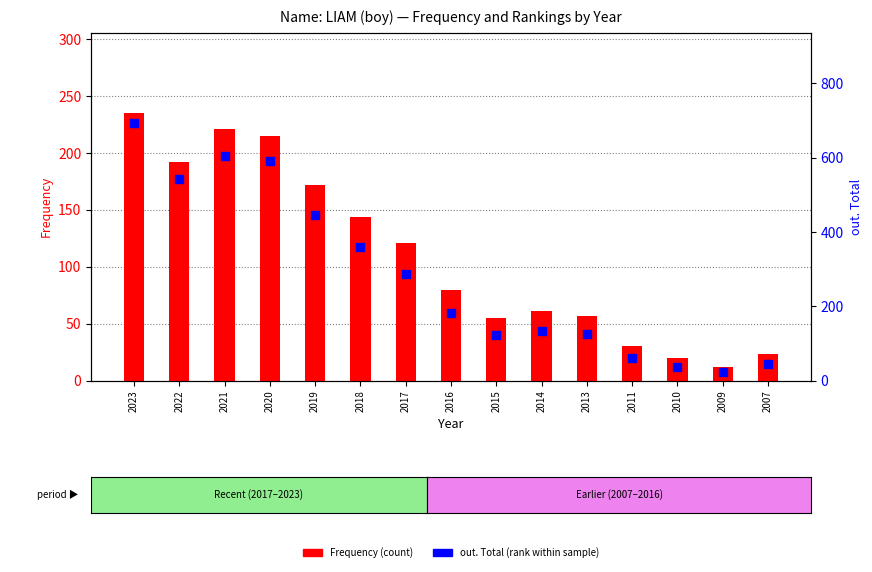

Which series reaches the minimum Y coordinate?

Frequency